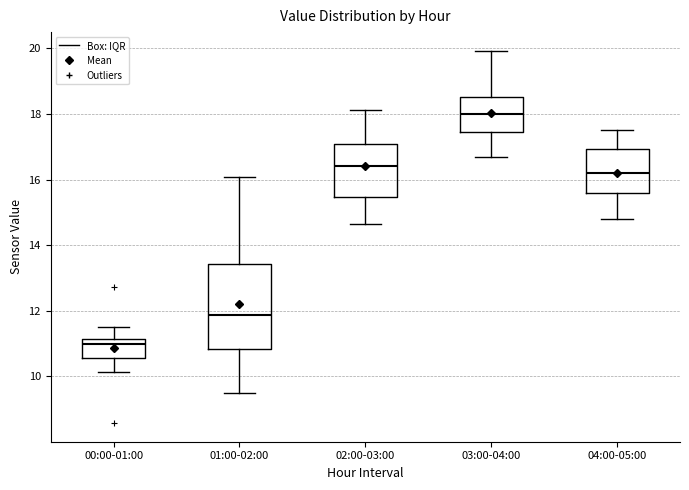

Which box's median line is the highest?

03:00-04:00